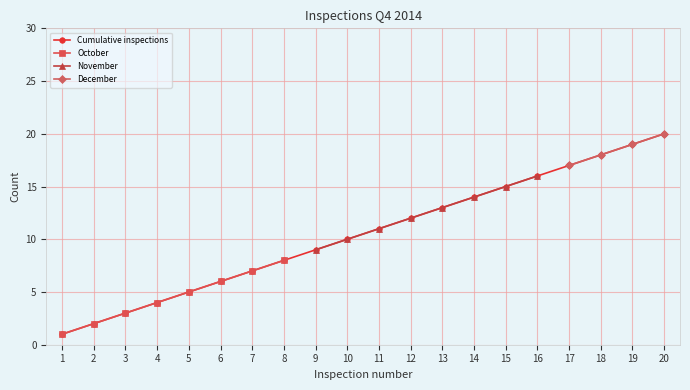

The value of Cumulative inspections at 10 is 10. True or false?

True